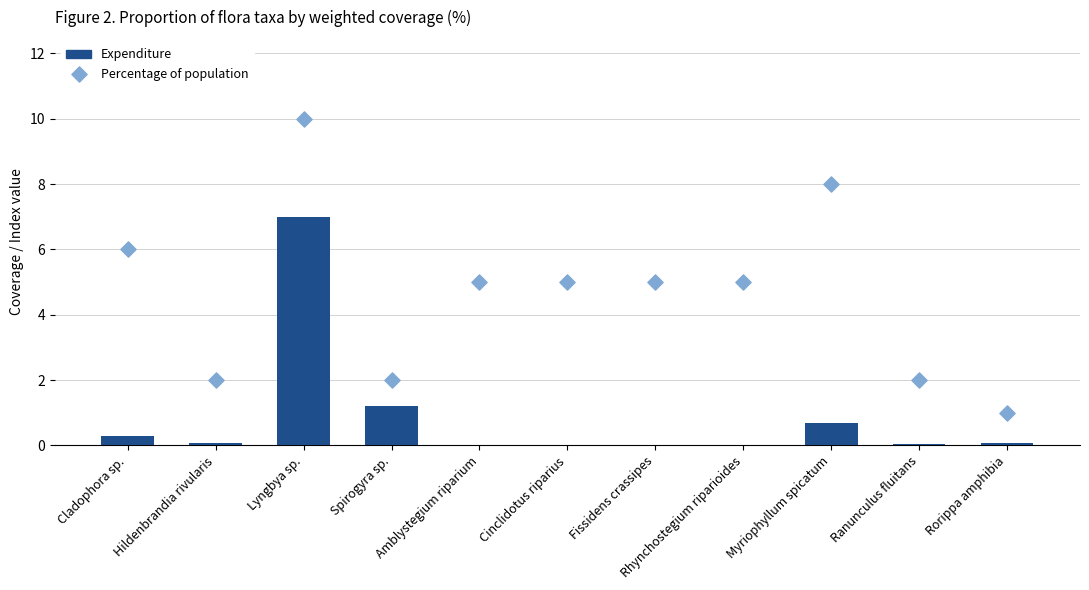

Which series has the widest spread of Y values?

Percentage of population